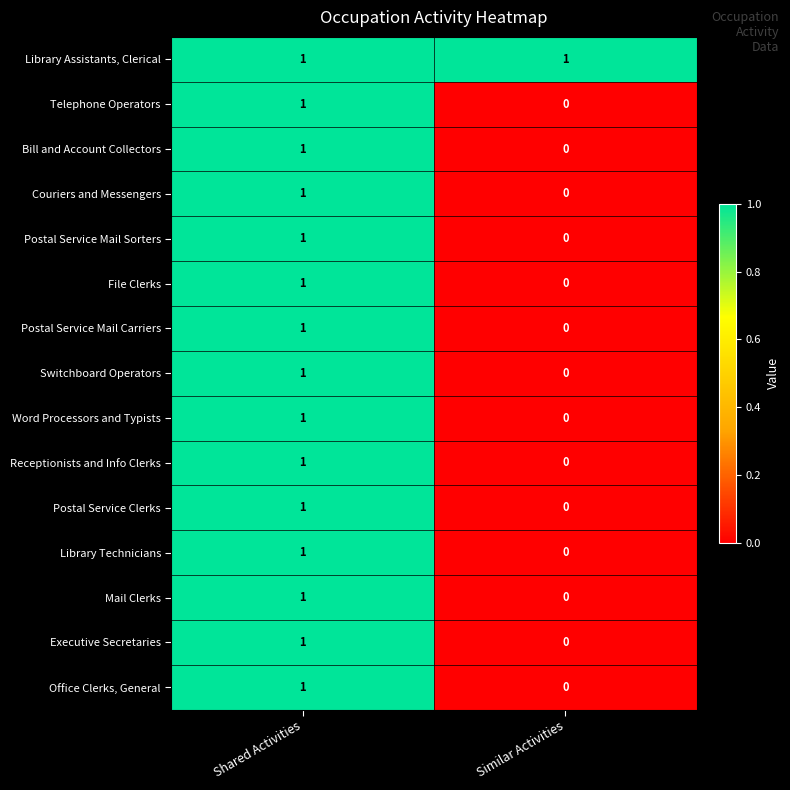

What is the maximum value shown in the chart?

1